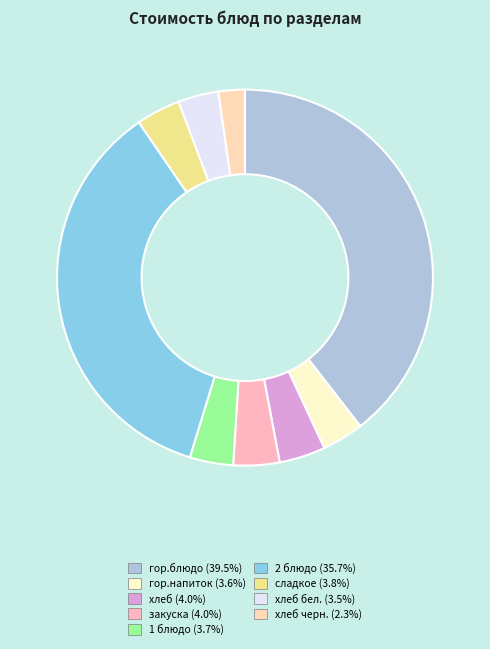

Which slice is the smallest?

хлеб черн.